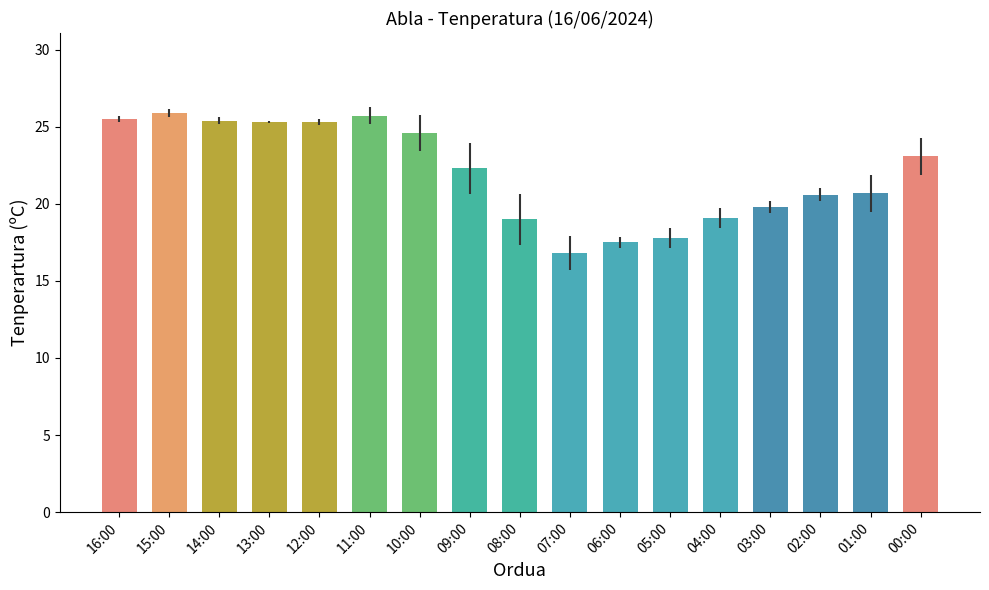

What is the label of the 6th bar from the left?

11:00